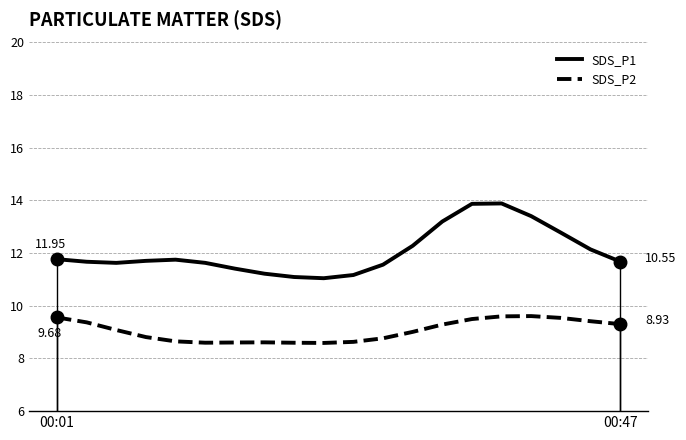

True or false: SDS_P2 and SDS_P1 intersect in this chart.

False